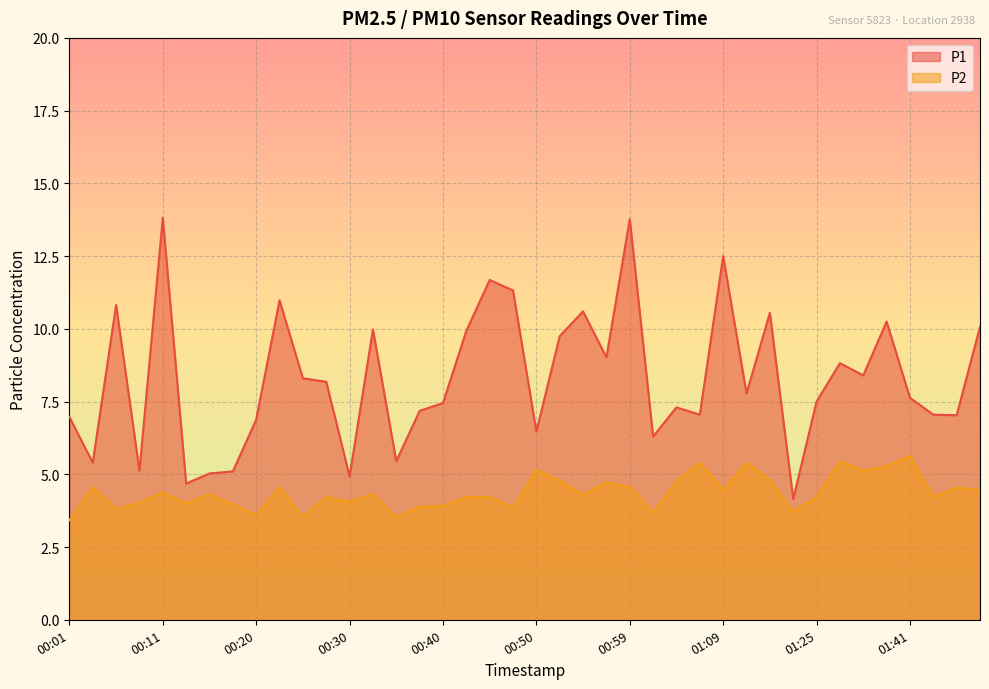

What is the difference between the second highest and minimum values in the P1 series?

9.6